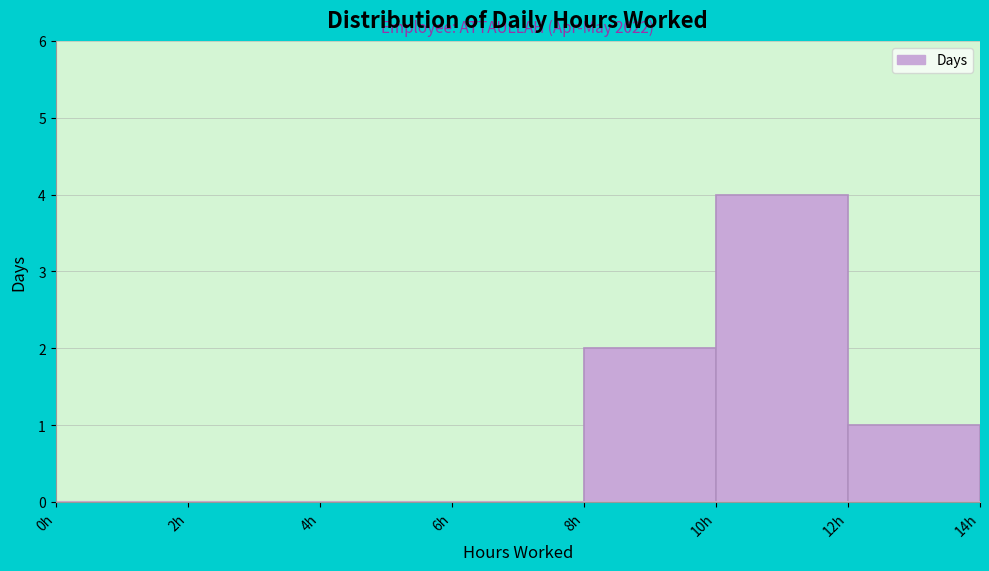

Over which range of the x-axis is the bar tallest?

10 to 12